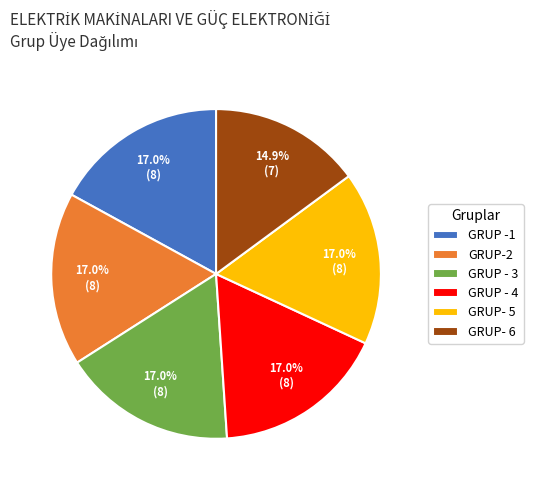

What is the total percentage of GRUP- 6 and GRUP -1?

31.9%